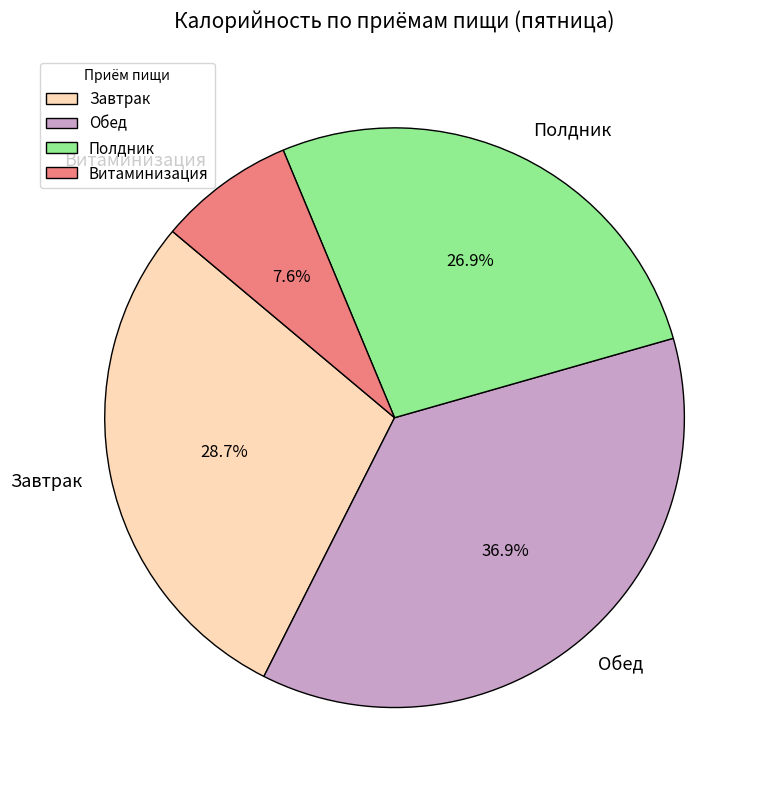

What is the ratio of the value at Витаминизация to the value at Полдник?

0.3